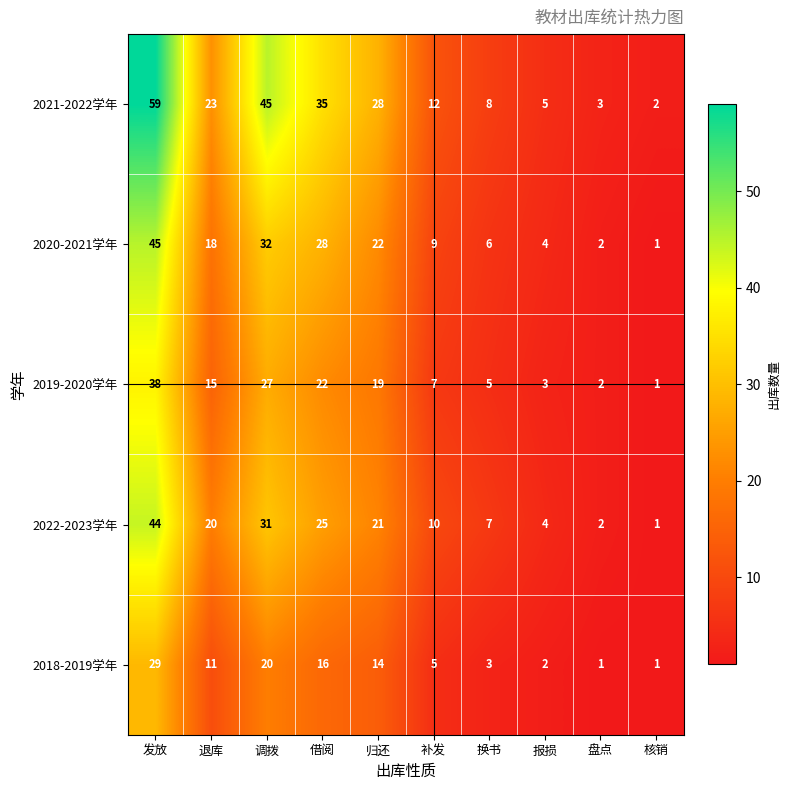

List the labels in order of 2020-2021学年 value, largest first.

发放, 调拨, 借阅, 归还, 退库, 补发, 换书, 报损, 盘点, 核销